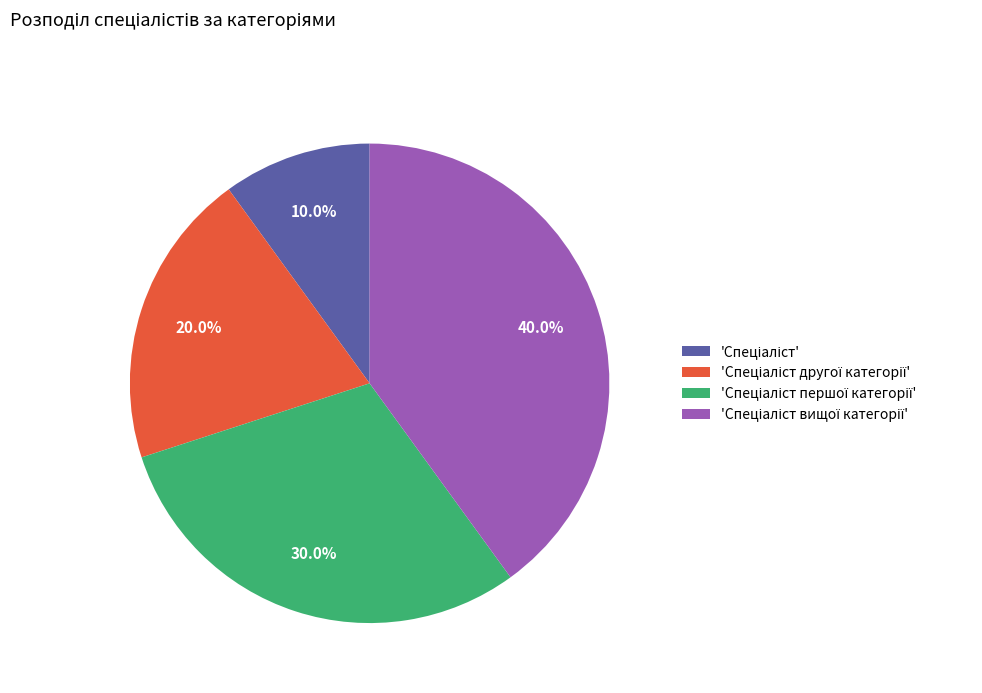

Is there any slice that represents more than half of the pie?

No